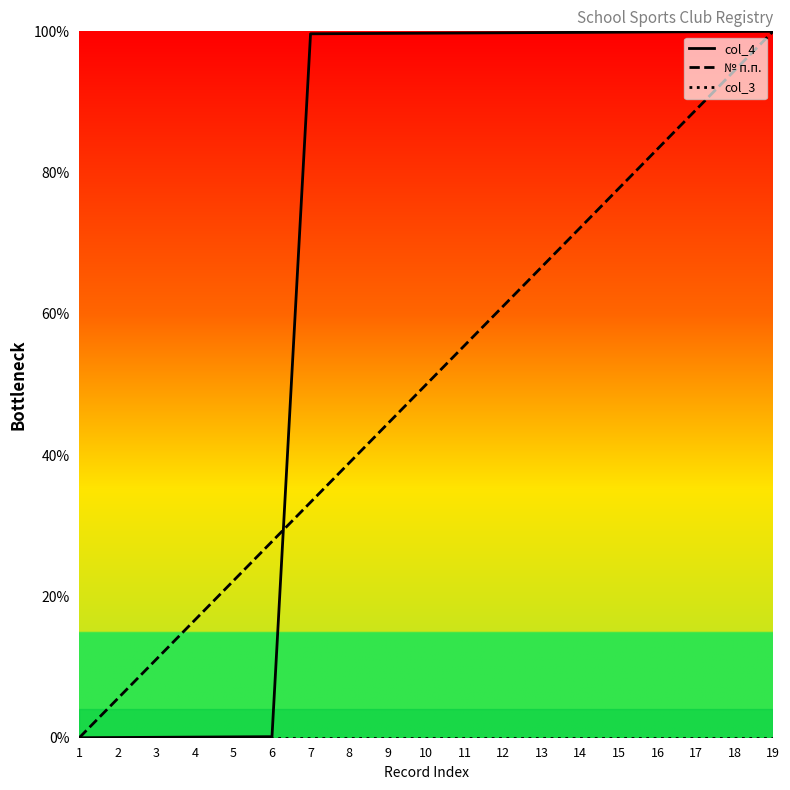

True or false: № п.п. and col_4 cross at least once.

True